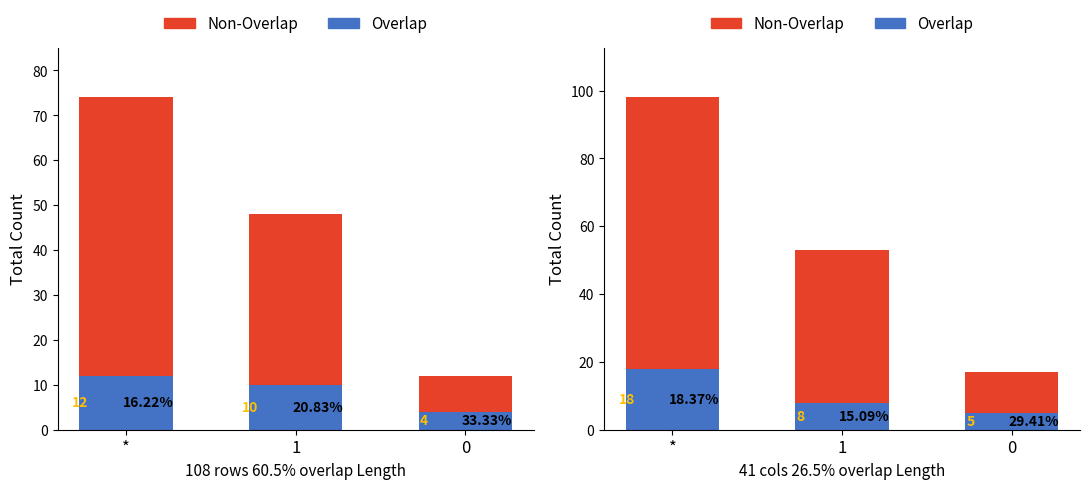

What position from the right is 1?

2